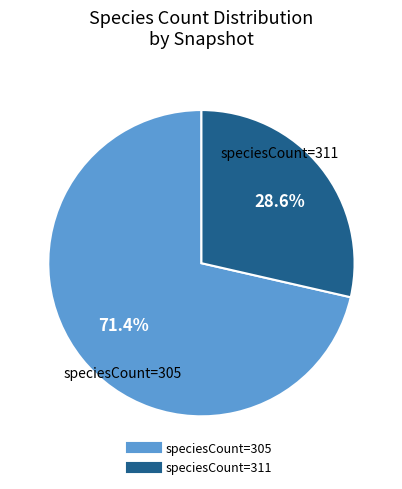

How many slices are in this pie chart?

2